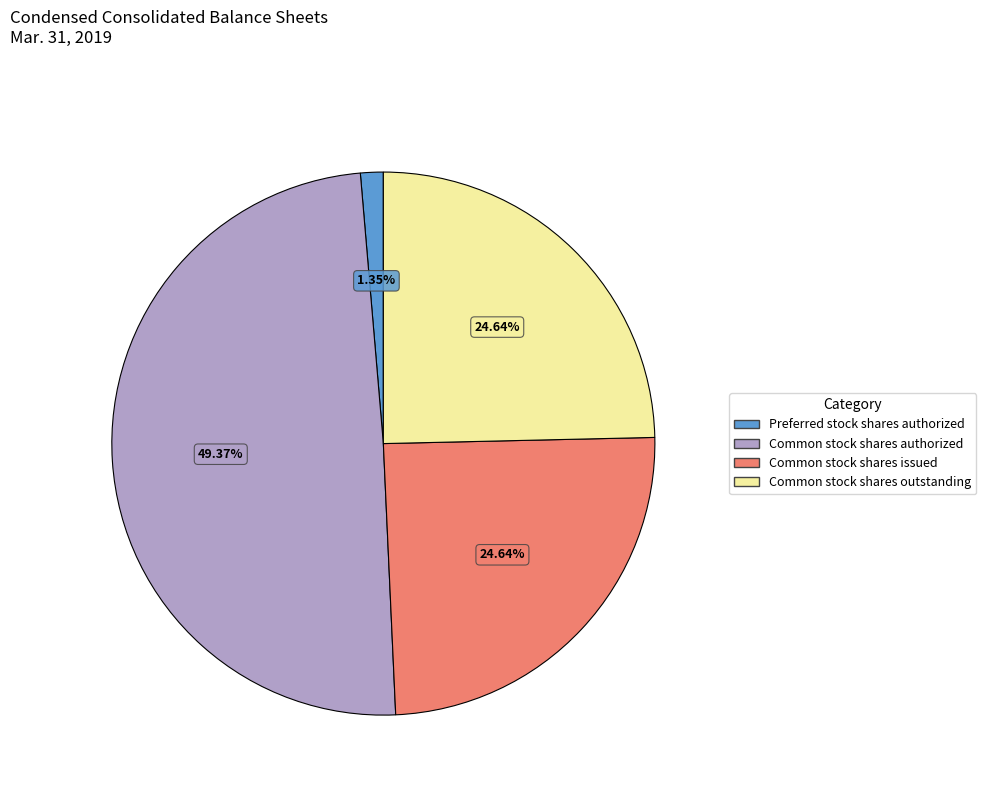

True or false: Preferred stock shares authorized accounts for 11% of the total.

False